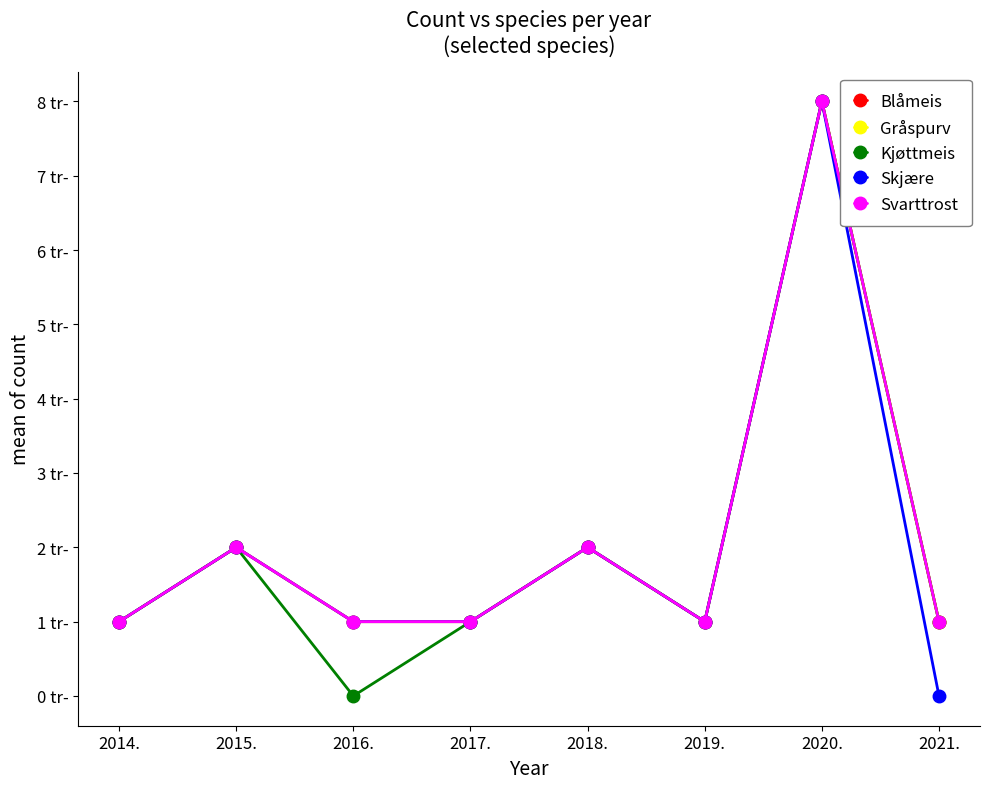

What is the total value across all series at 2015.?

10